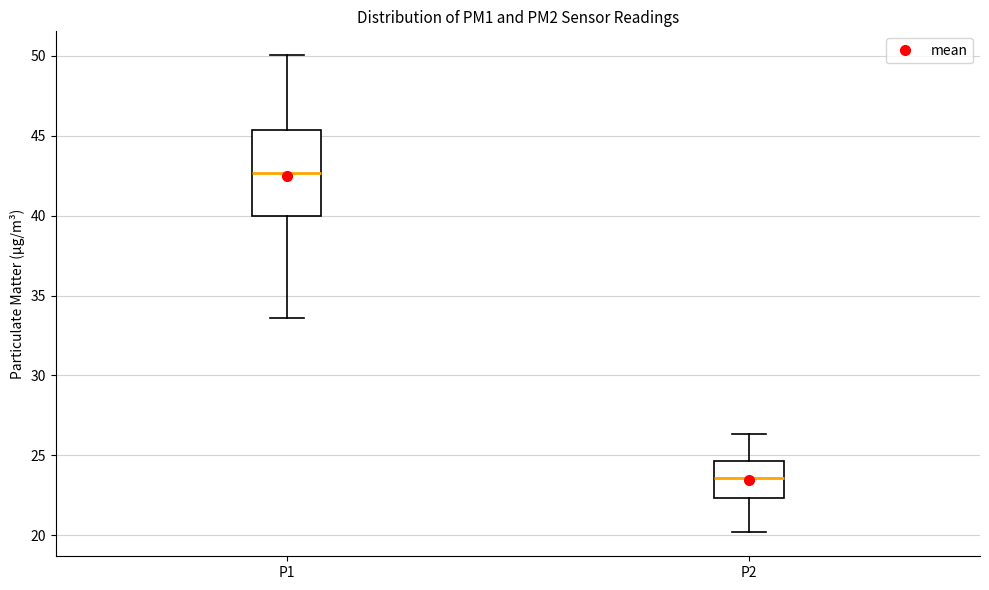

Which box's median line is the lowest?

P2